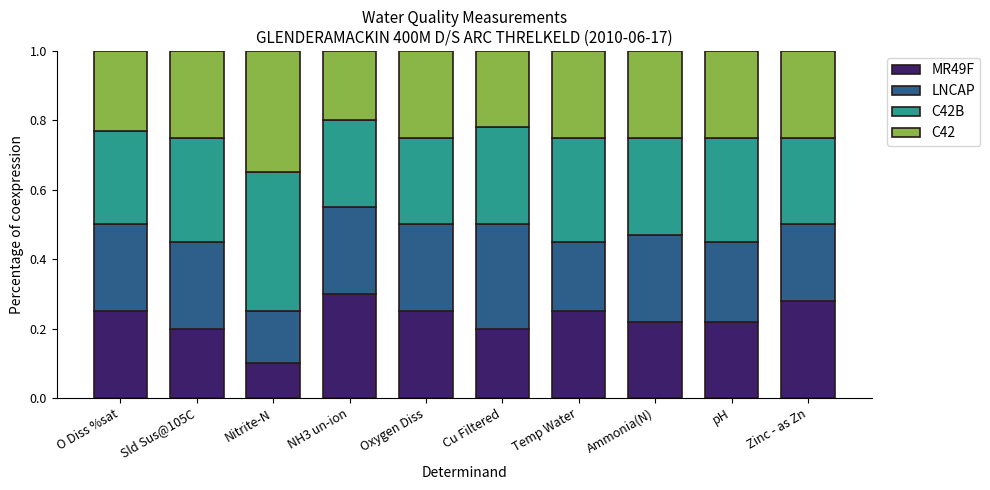

What is the sum of all MR49F values?

2.3